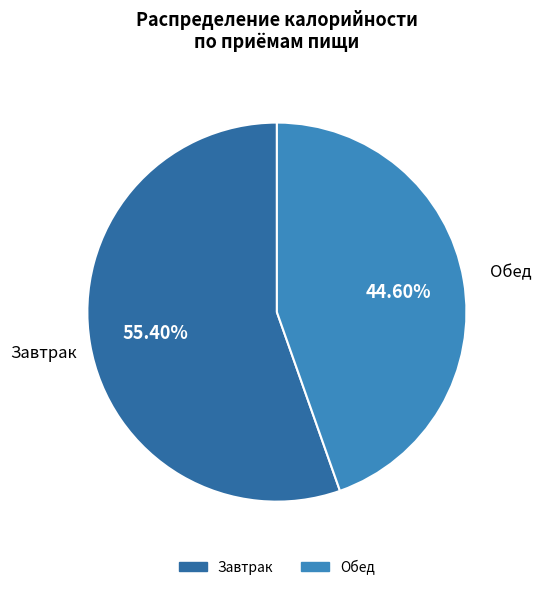

Does any single category account for the majority?

Yes